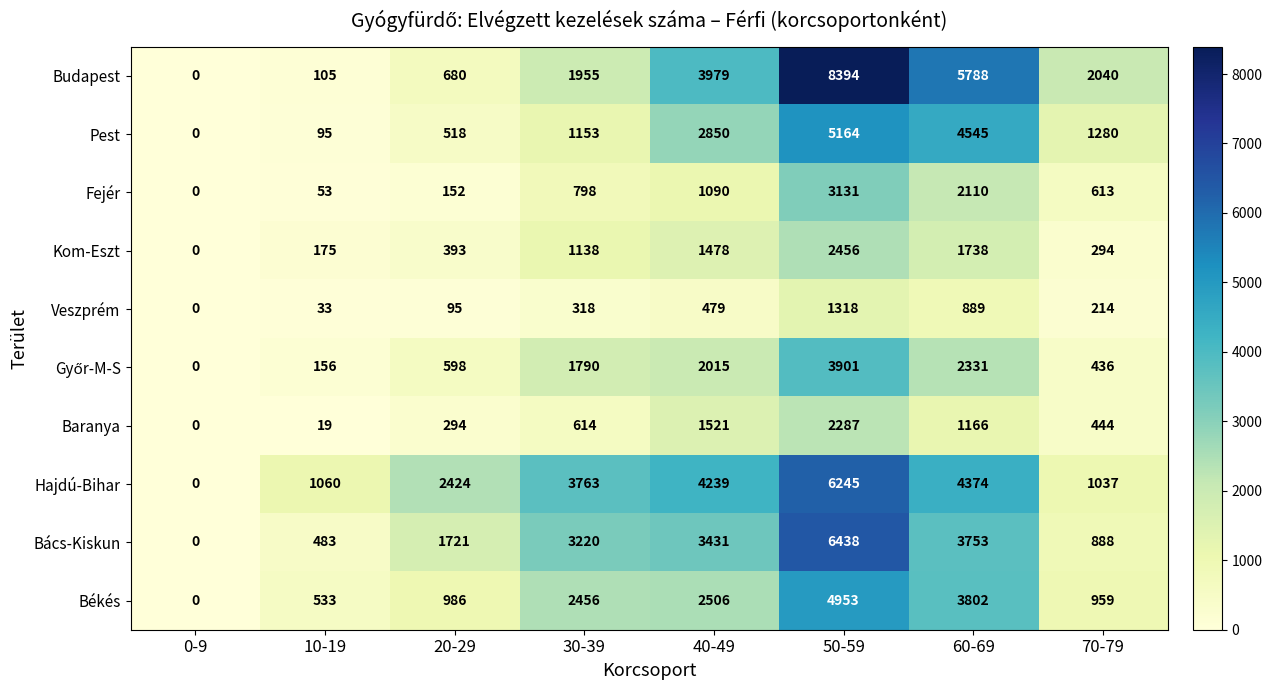

At which category is the sum across all series the highest?

50-59